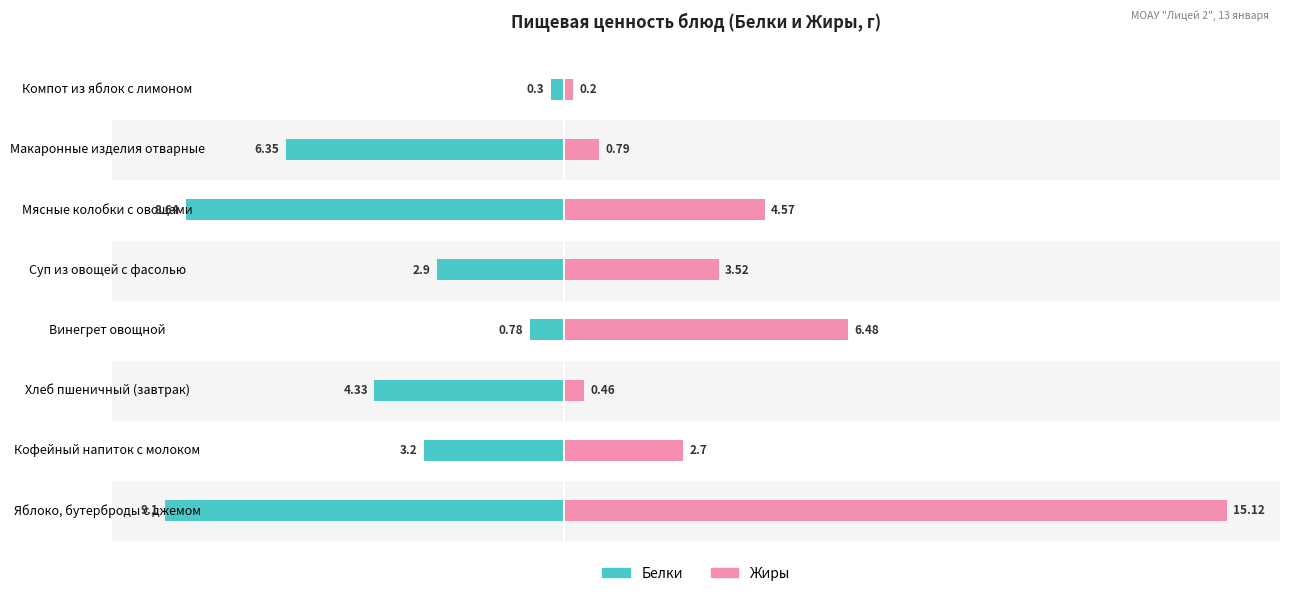

How many data points in Жиры are above 3?

4